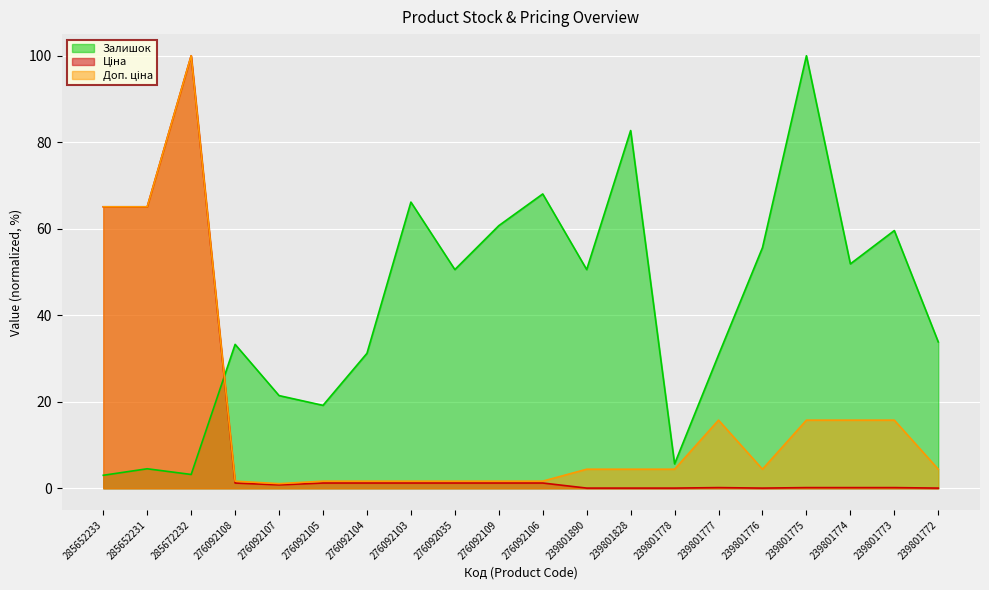

How many lines are shown in the chart?

3